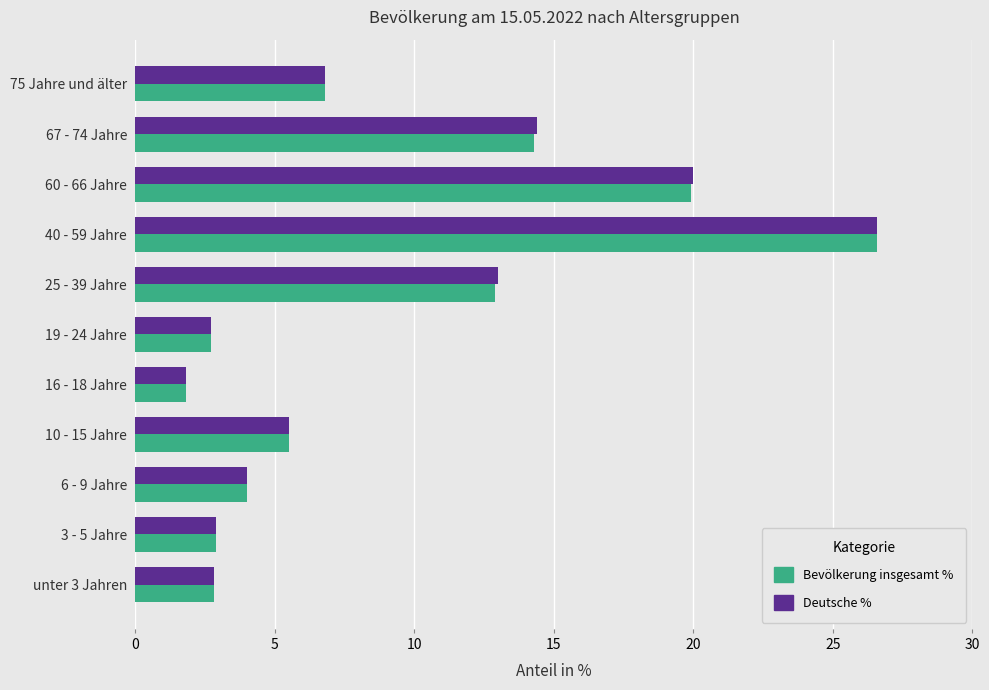

At which label is Deutsche % closest to 14?

67 - 74 Jahre